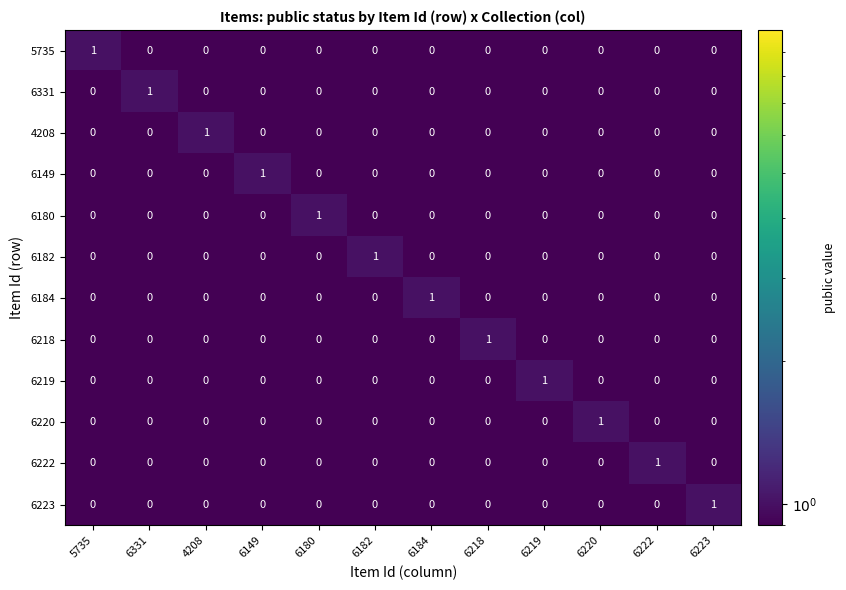

The 5735 series shows 0 at 6220. True or false?

True